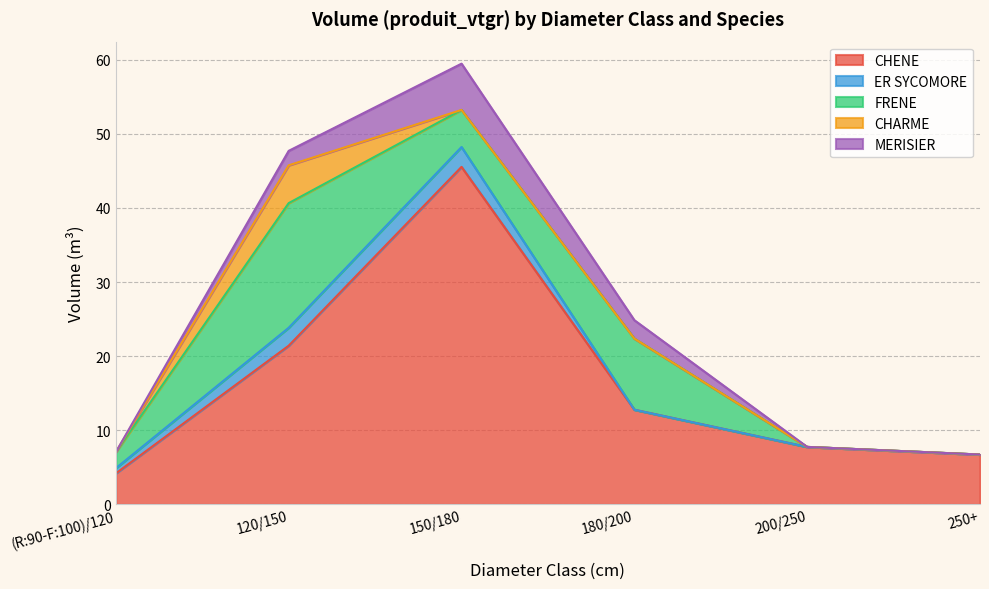

What is the difference between the maximum and minimum values in the FRENE series?

16.8